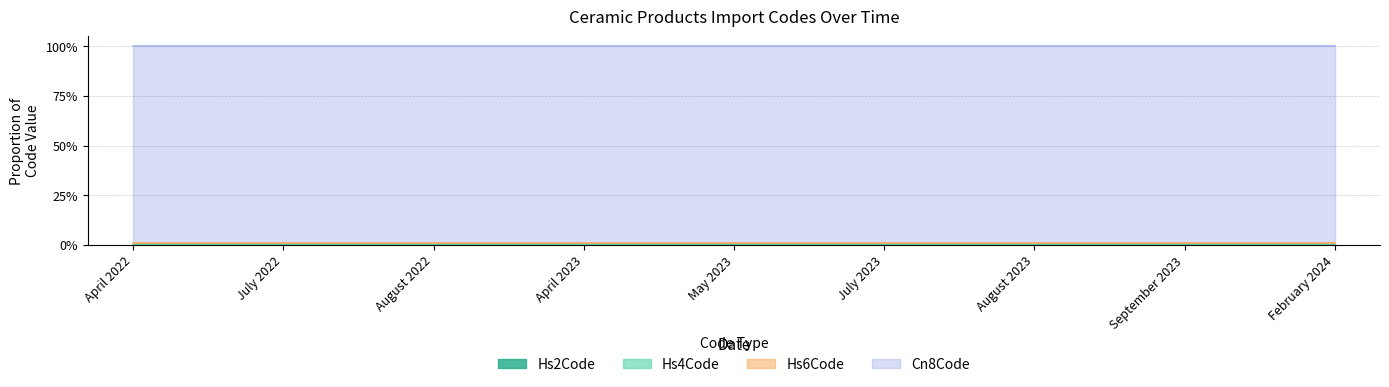

Which series has the largest range (max minus min)?

Hs6Code